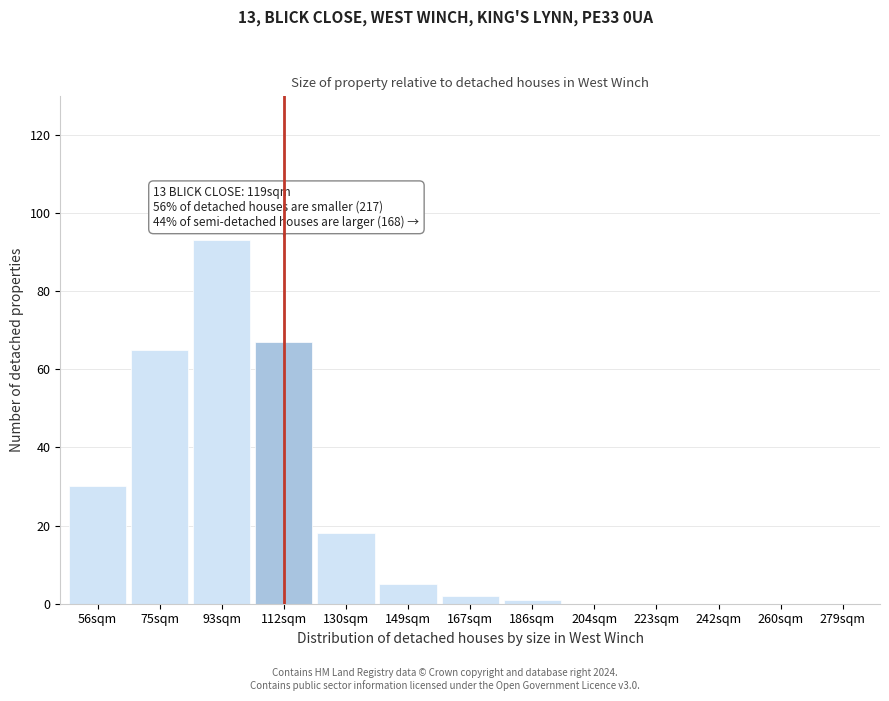

Reading left to right, transcribe all the data shown in this chart.

56sqm=30	75sqm=65	93sqm=93	112sqm=67	130sqm=18	149sqm=5	167sqm=2	186sqm=1	204sqm=0	223sqm=0	242sqm=0	260sqm=0	279sqm=0